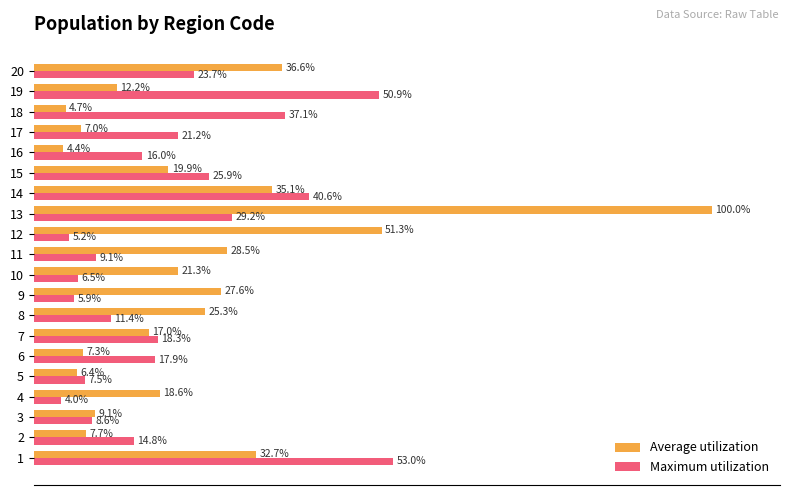

List the series in order of their peak value, lowest first.

Maximum utilization, Average utilization